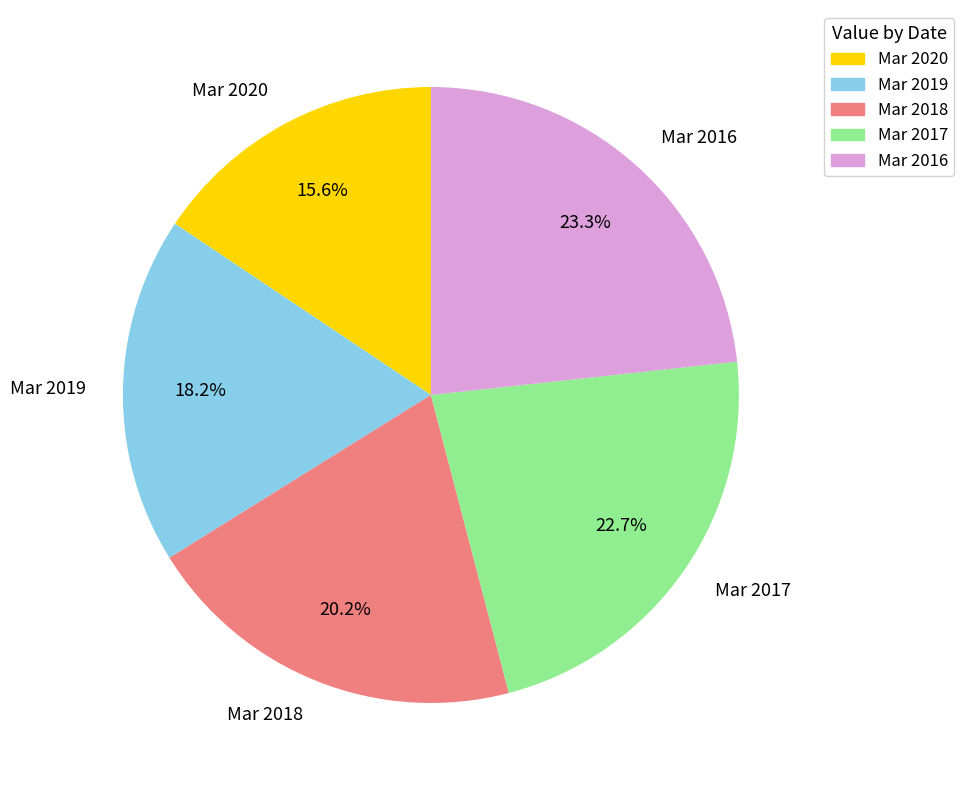

Which slice is the smallest?

Mar 2020